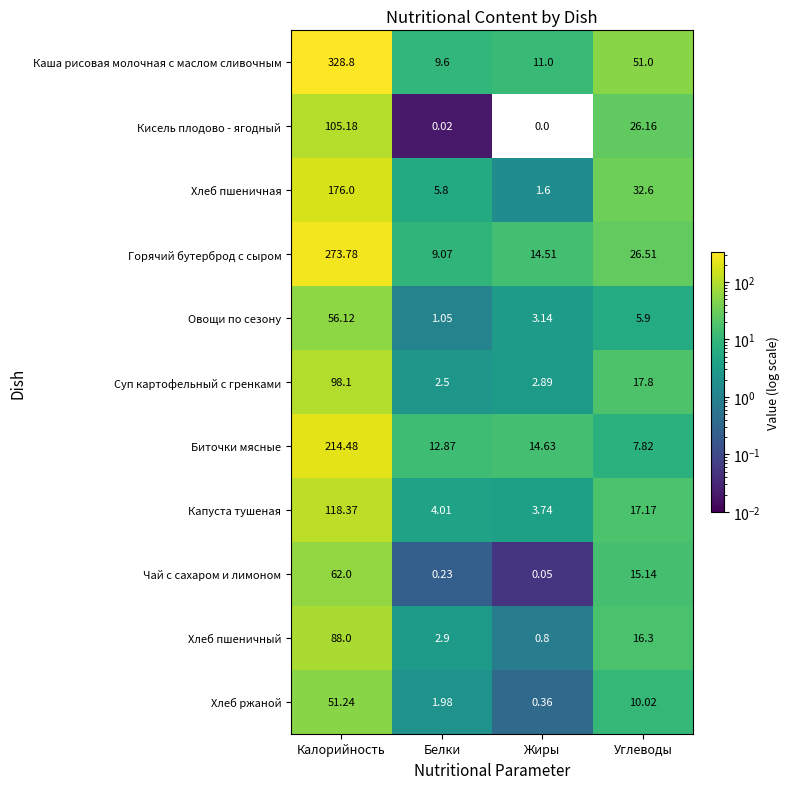

Rank the categories by Хлеб ржаной value from lowest to highest.

Жиры, Белки, Углеводы, Калорийность